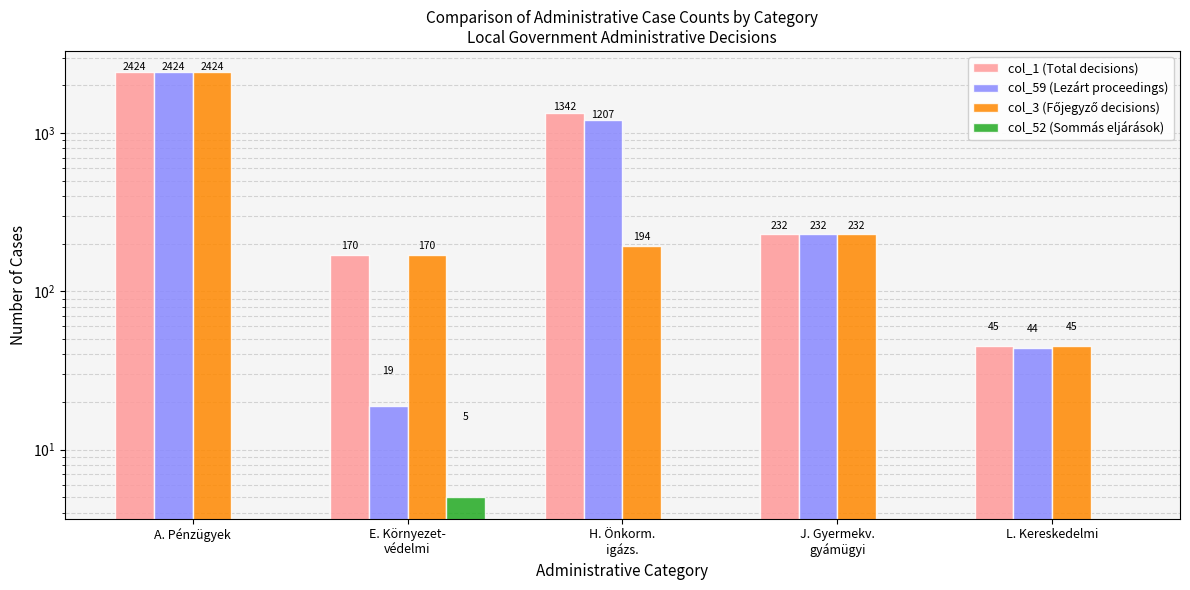

Reading left to right, transcribe all the data shown in this chart.

col_1 (Total decisions): 2424	170	1342	232	45
col_59 (Lezárt proceedings): 2424	19	1207	232	44
col_3 (Főjegyző decisions): 2424	170	194	232	45
col_52 (Sommás eljárások): 0	5	0	0	0